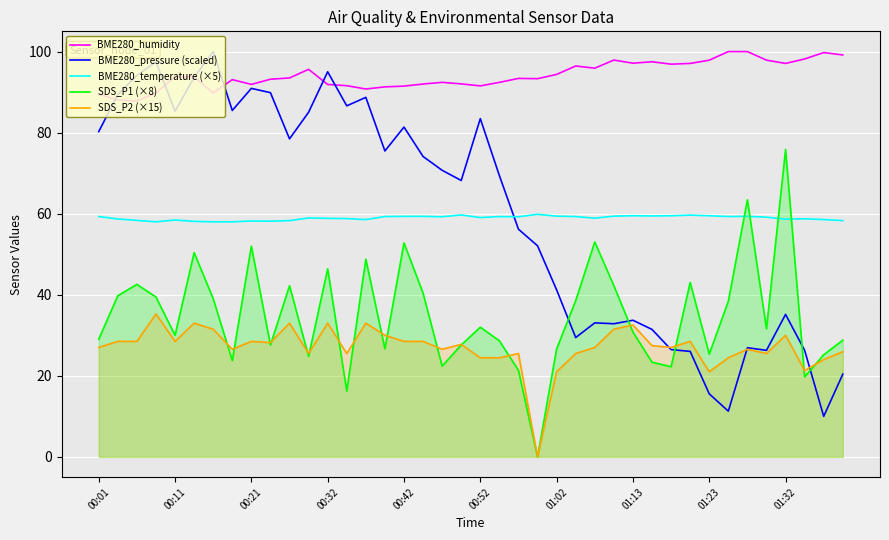

How many lines are shown in the chart?

5